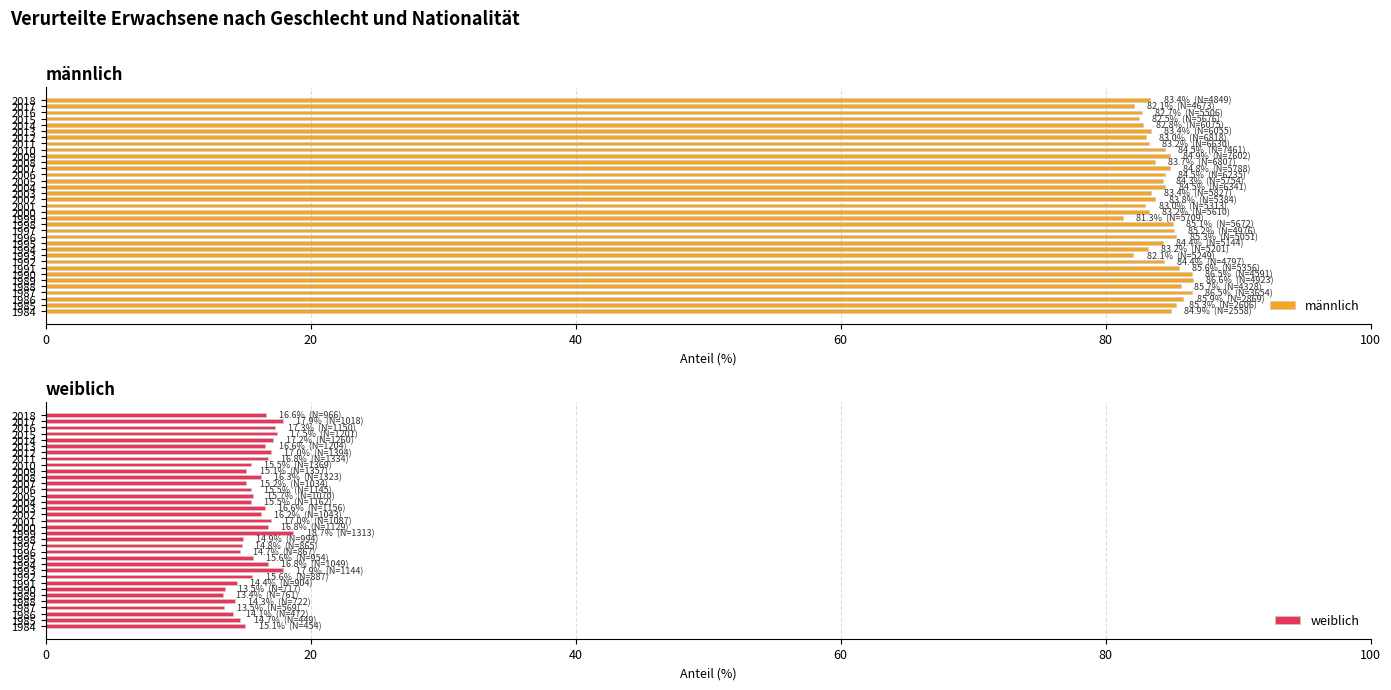

What is the average value of the männlich series?

84.2